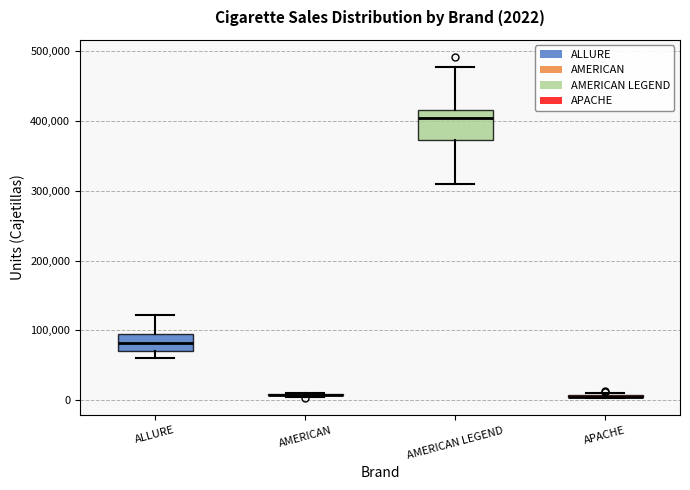

Comparing the boxes themselves (not the whiskers), which one is the tallest?

AMERICAN LEGEND